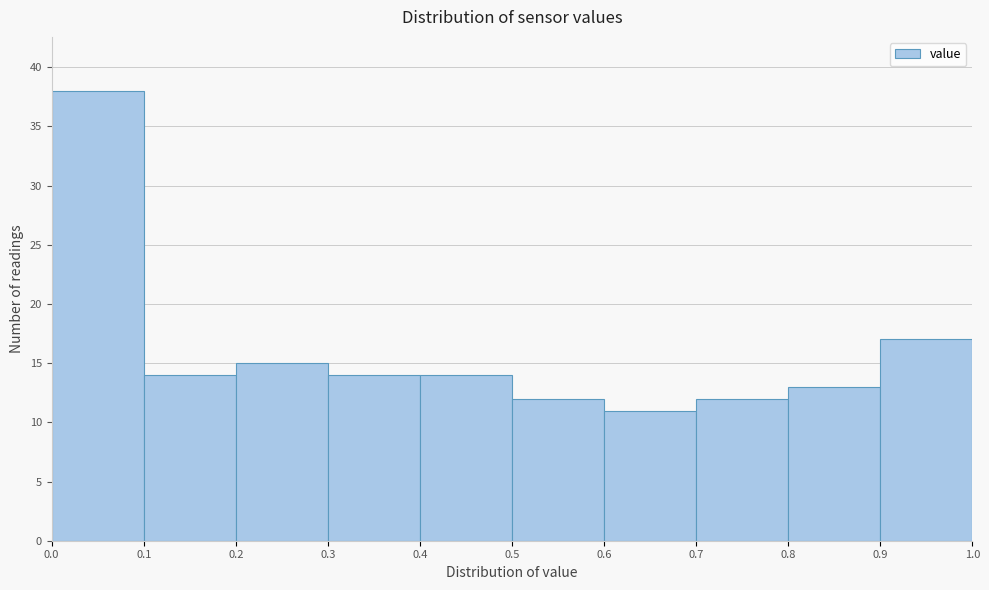

Over which range of the x-axis is the bar tallest?

0.0 to 0.1